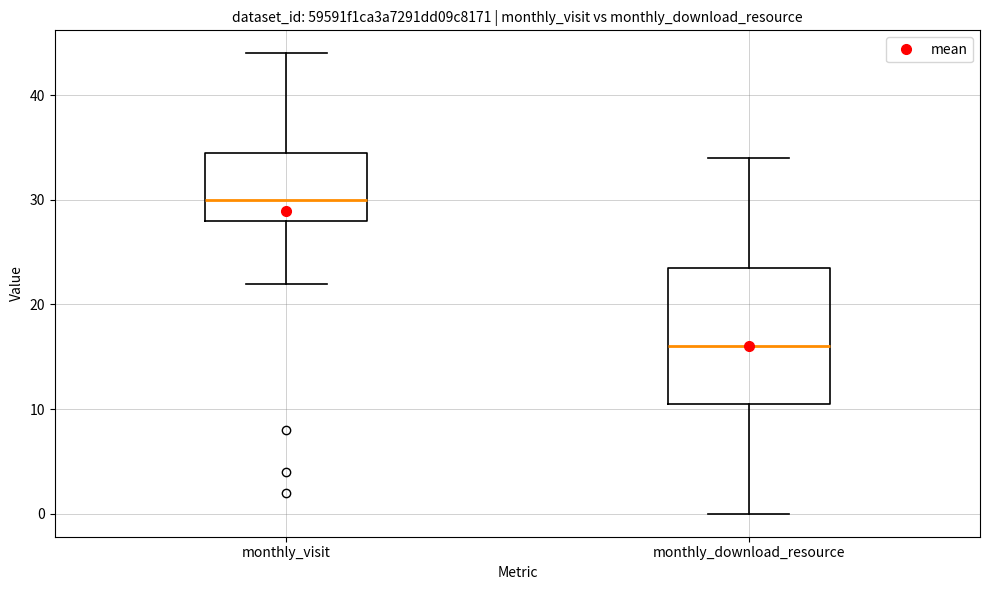

Comparing the boxes themselves (not the whiskers), which one is the tallest?

monthly_download_resource